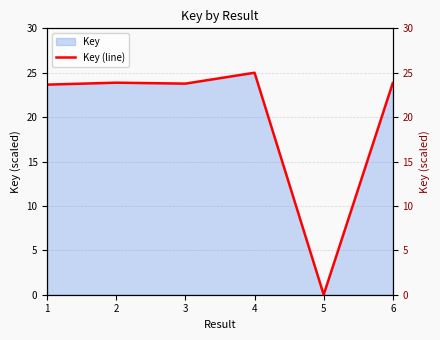

Reading right to left, extract all data points from this chart.

6=23.8	5=0.0	4=25.0	3=23.8	2=23.9	1=23.7